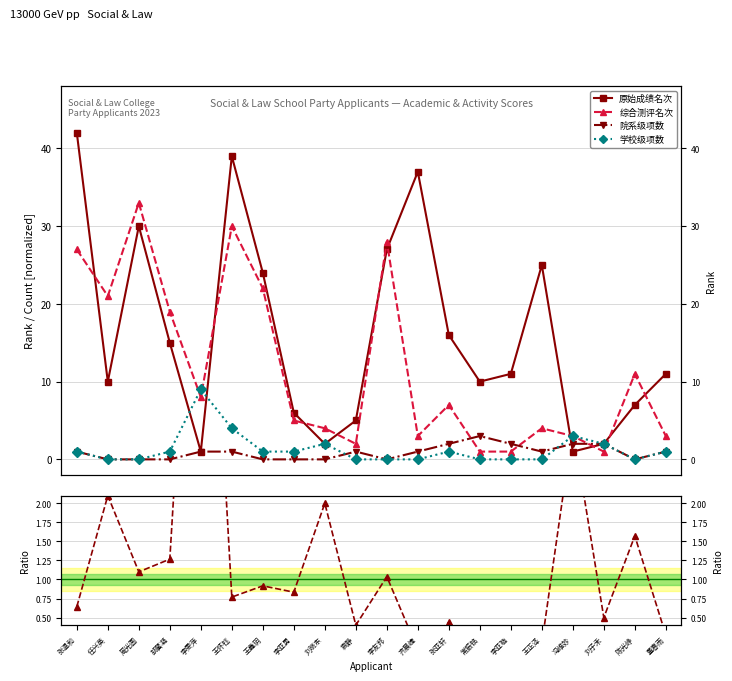

How many data points does each series have?

20